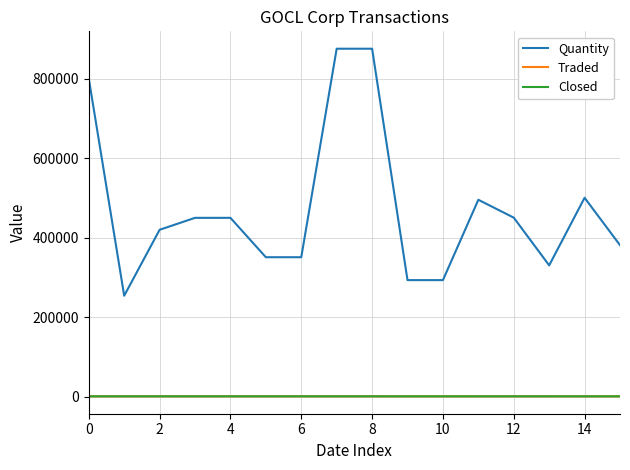

True or false: Quantity and Closed cross at least once.

False